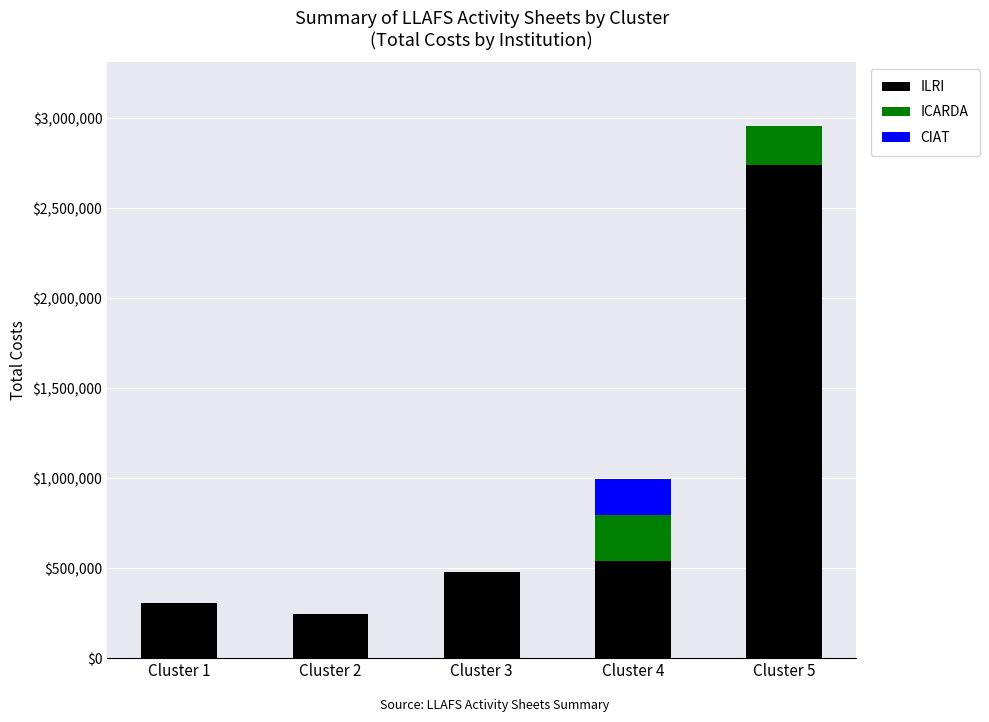

The value of ILRI at Cluster 3 is 478347.9. True or false?

True